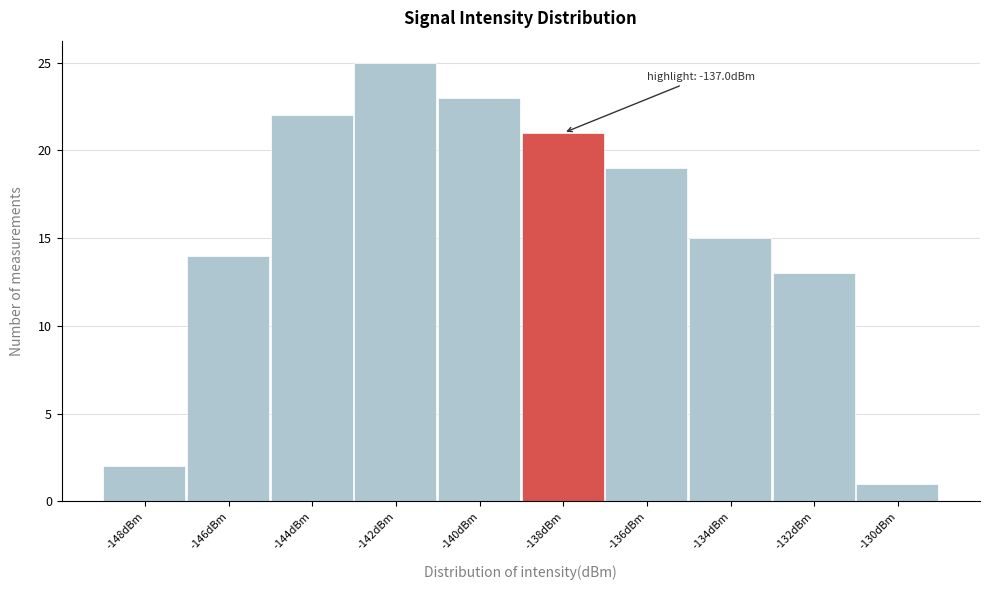

Reading right to left, list all the values displayed in this chart.

-130dBm=1	-132dBm=13	-134dBm=15	-136dBm=19	-138dBm=21	-140dBm=23	-142dBm=25	-144dBm=22	-146dBm=14	-148dBm=2